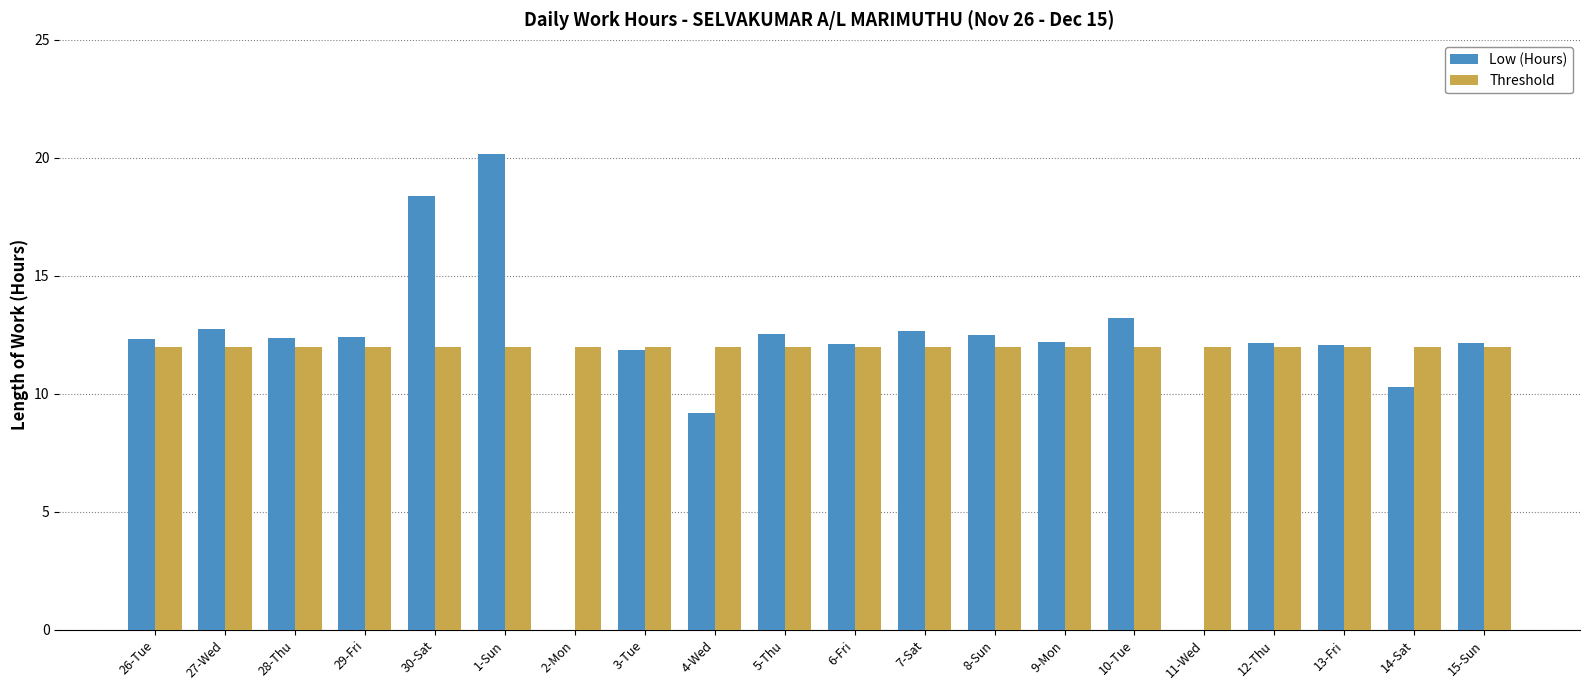

Are the bars grouped side by side (vs. stacked)?

Yes